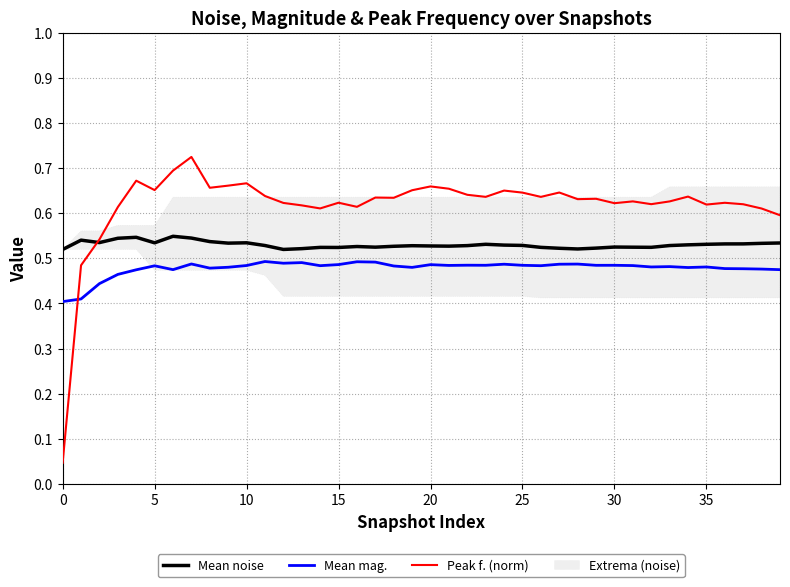

What is the highest value of the Mean noise series?

0.5